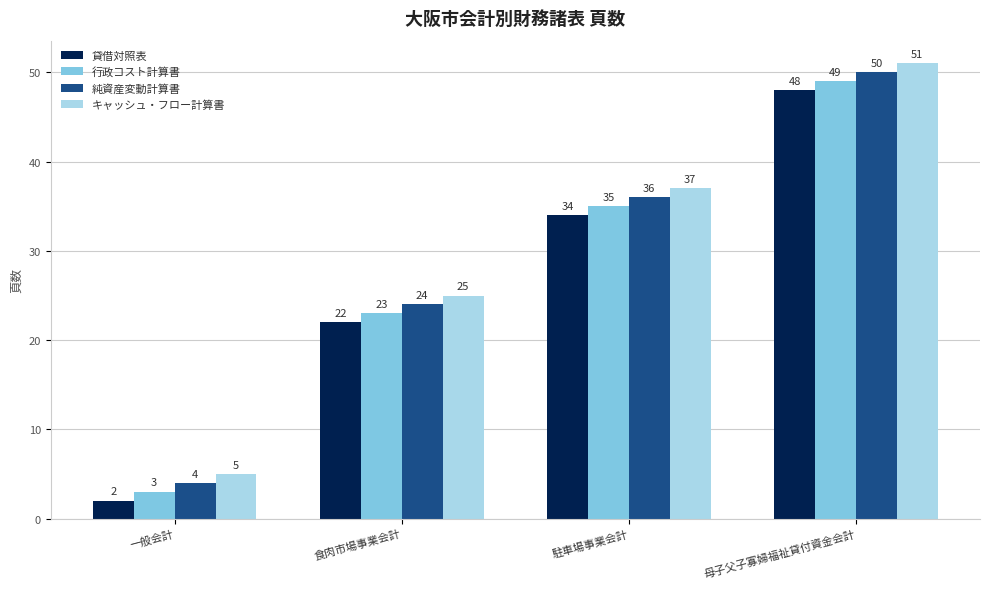

What is the spread (max minus min) of values at 駐車場事業会計?

3